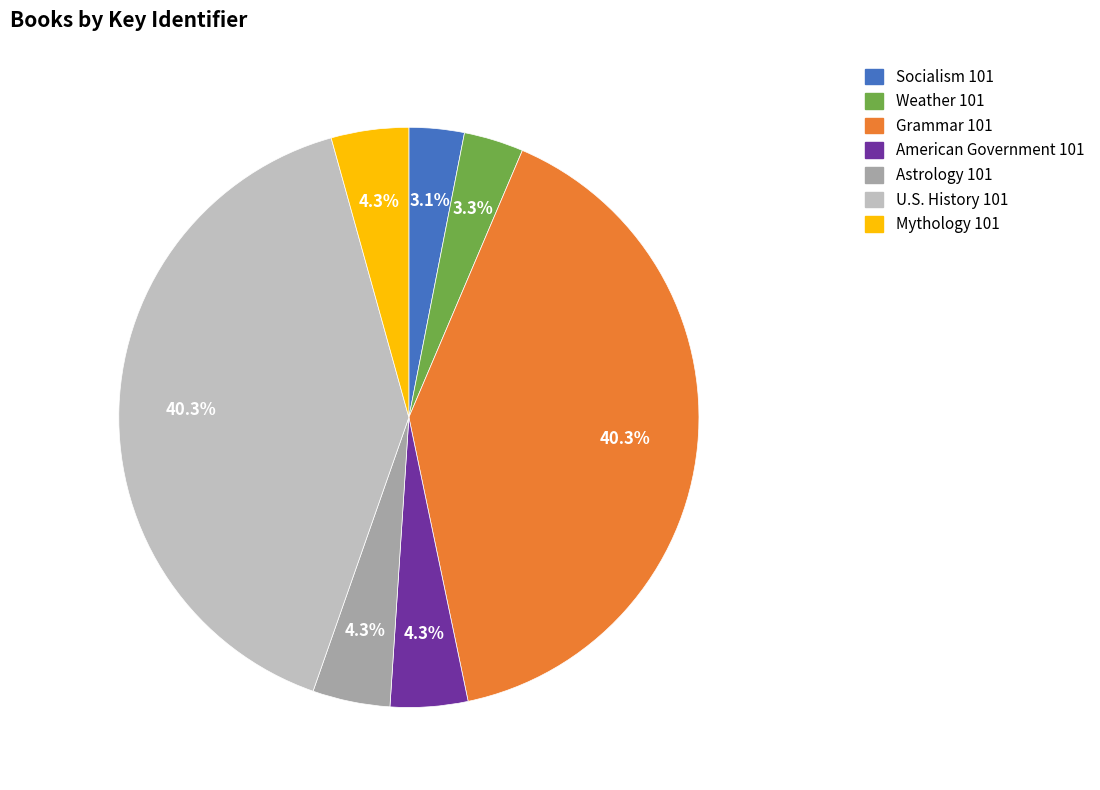

What percentage is NOT represented by Weather 101?

96.7%